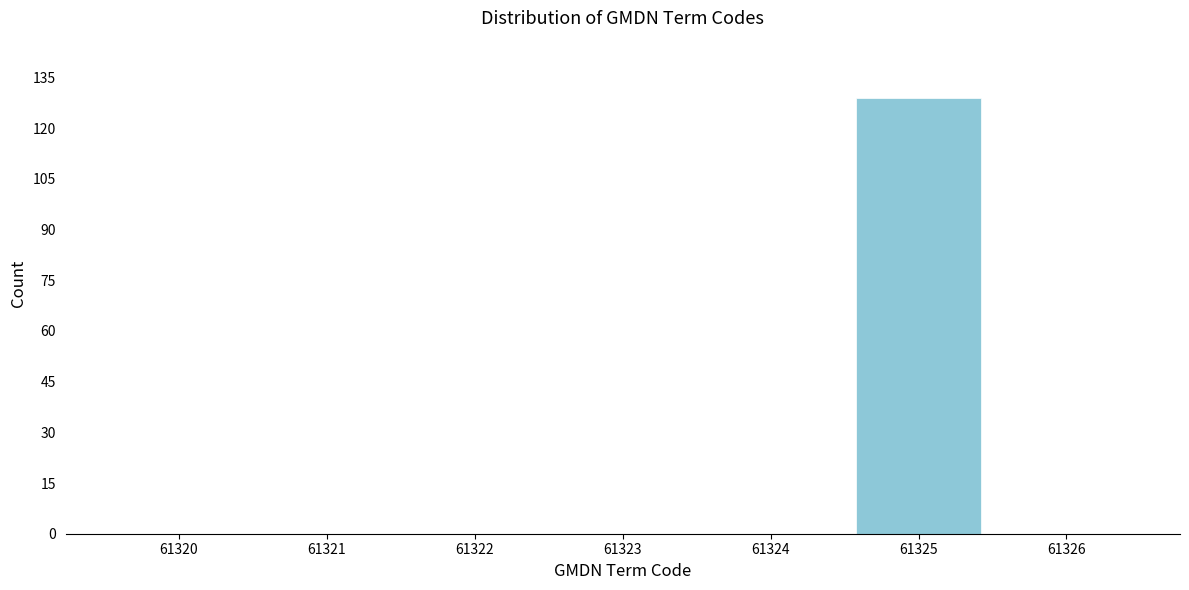

Reading left to right, list every bar in this chart as the range it spans on the x-axis followed by its height. The values are not printed on the chart, so give them approximately, as read against the axis.

61319.5 to 61320.5: 0
61320.5 to 61321.5: 0
61321.5 to 61322.5: 0
61322.5 to 61323.5: 0
61323.5 to 61324.5: 0
61324.5 to 61325.5: 130
61325.5 to 61326.5: 0